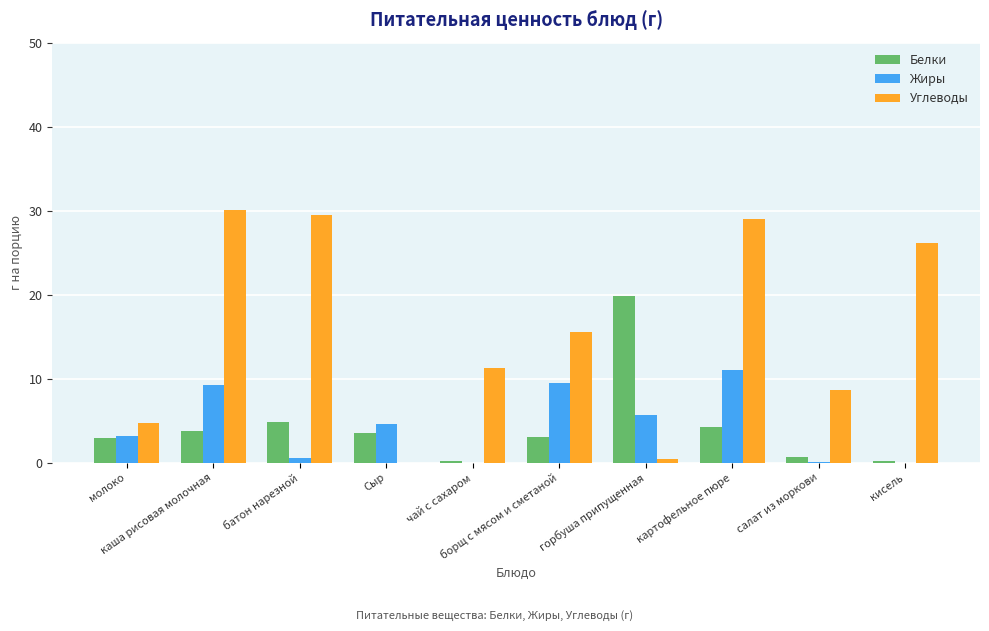

The value of Углеводы at каша рисовая молочная is 30.1. True or false?

True